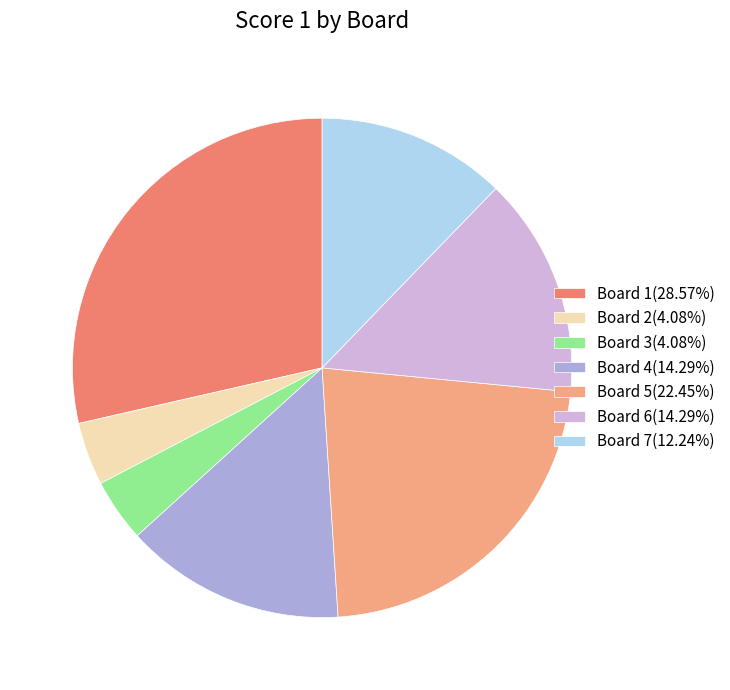

Does Board 1(28.57%) account for over 50% of the chart?

No